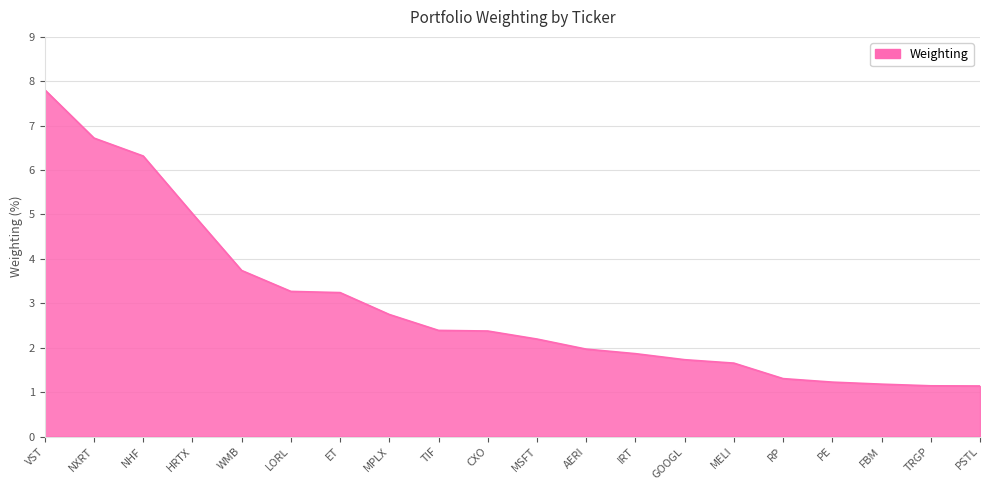

Is it true that the value at WMB is 3.7?

True